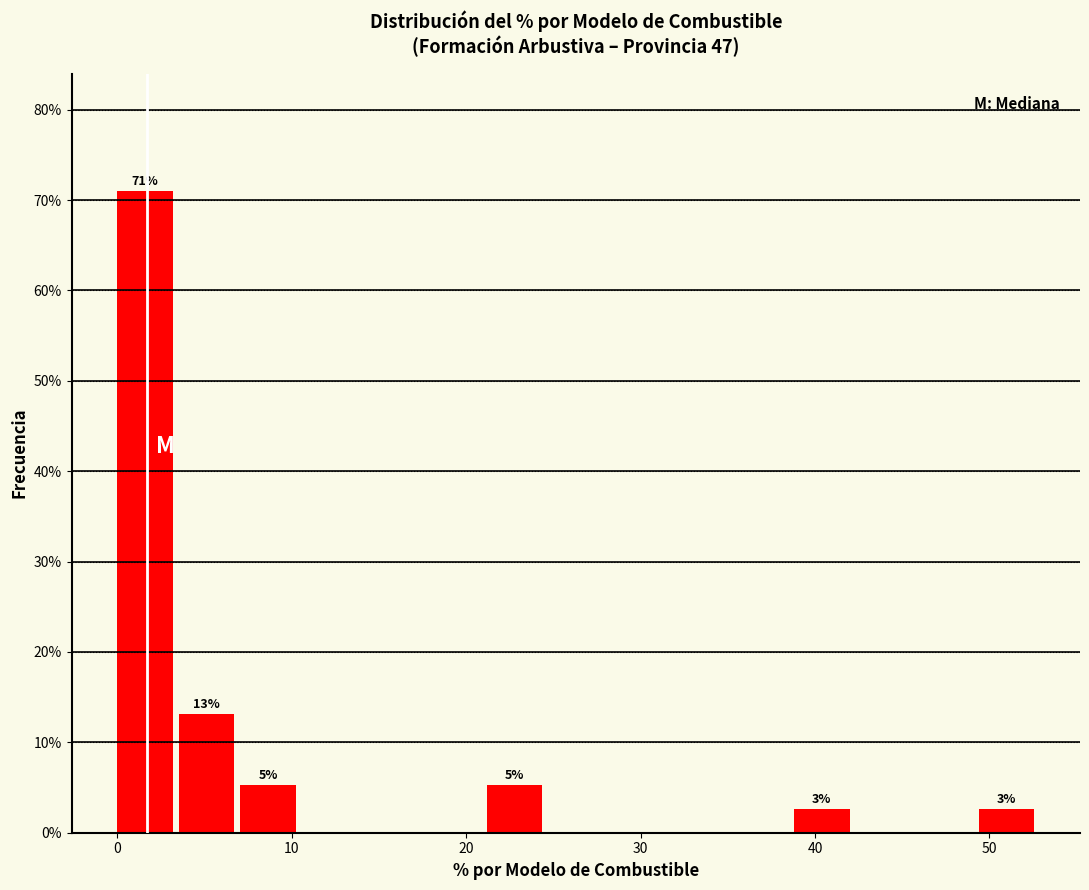

Read against the x-axis, roughly where is the centre of the tallest bar?

2